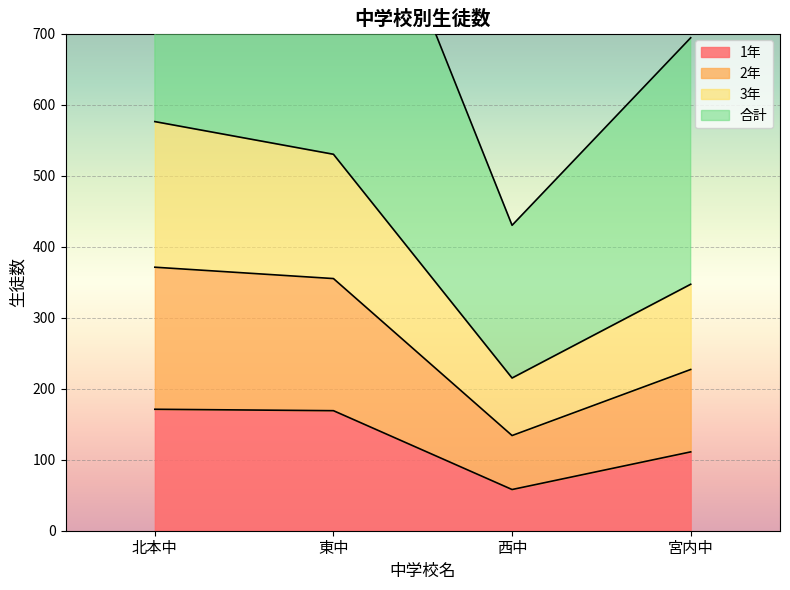

At which category does 1年 reach its first local valley?

西中